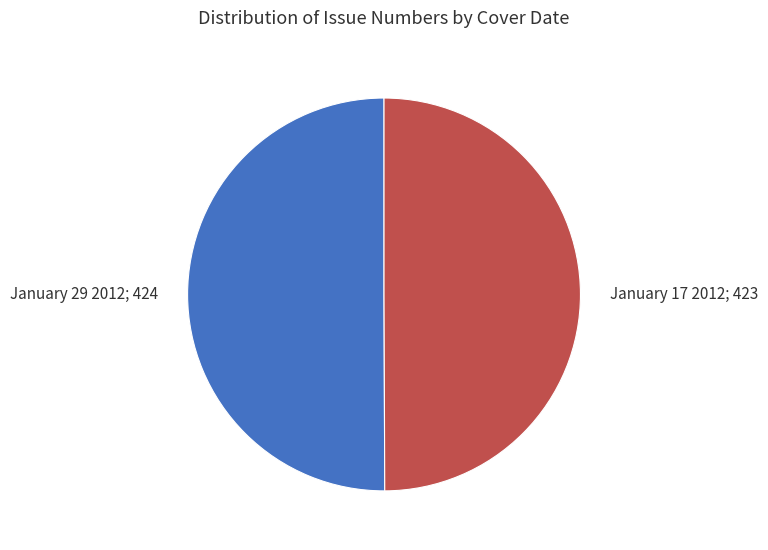

What is the ratio of the value at January 17 2012 to the value at January 29 2012?

1.0